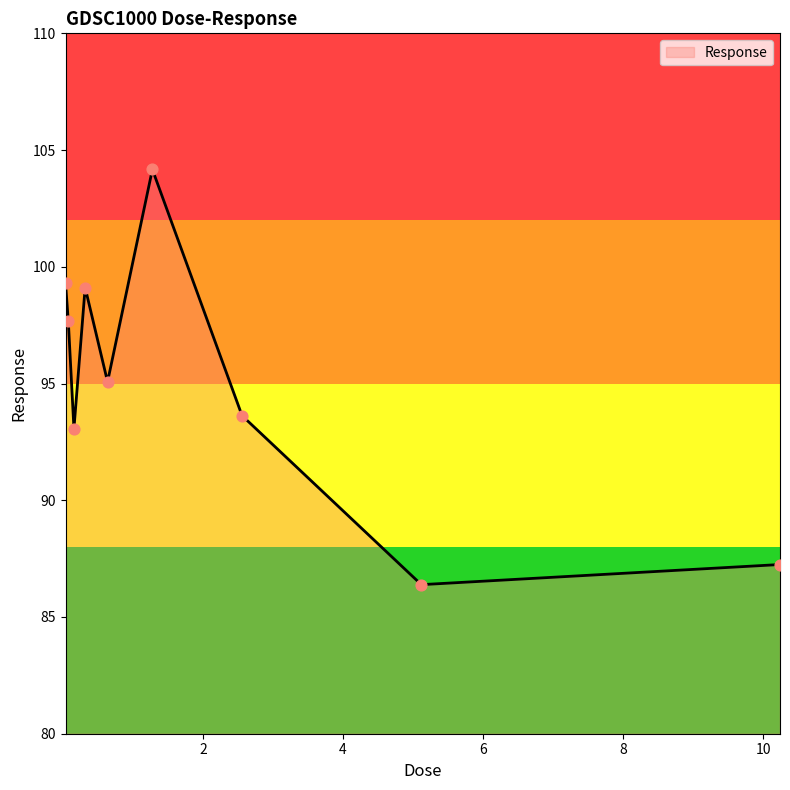

What is the minimum value shown in the chart?

86.4